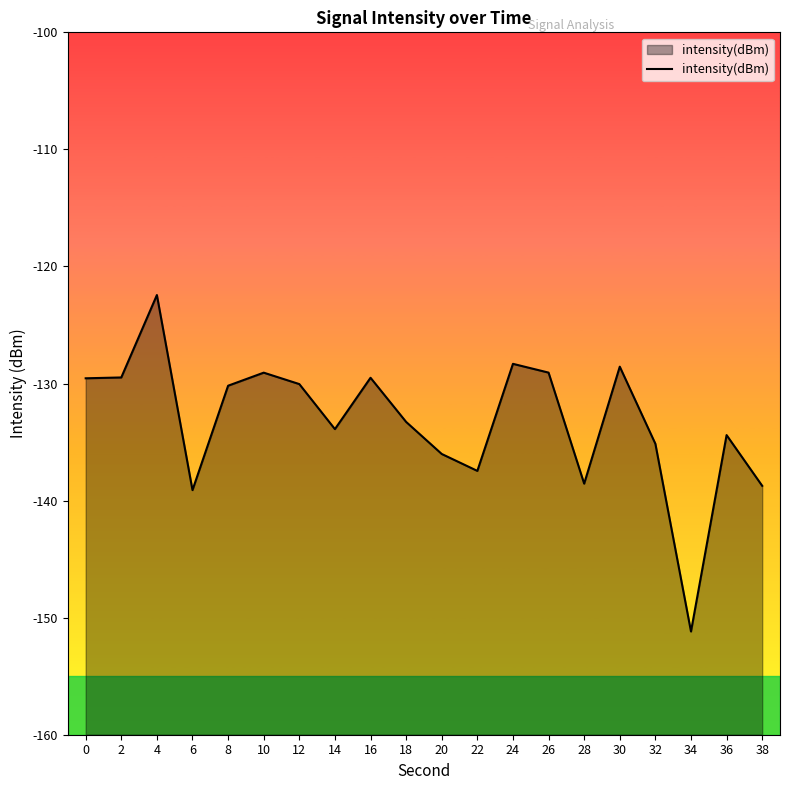

What is the maximum value shown in the chart?

-122.4